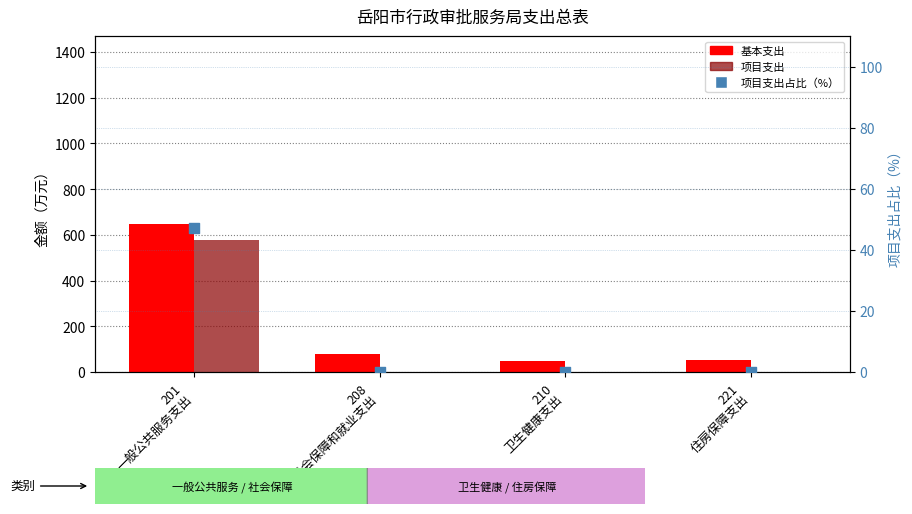

Is the value of 基本支出 at 201
一般公共服务支出 greater than the value of 项目支出占比（%） at 221
住房保障支出?

Yes